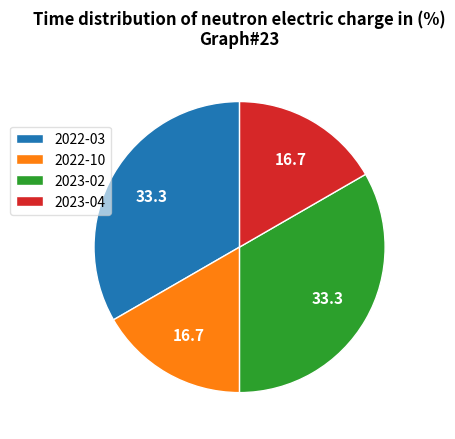

Is there any slice that represents more than half of the pie?

No